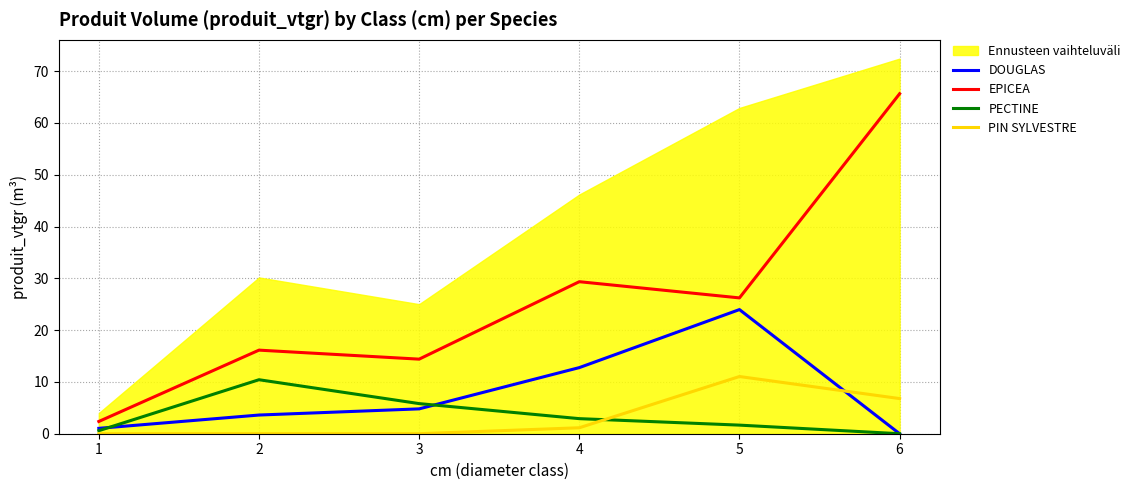

What is the difference between the highest and lowest values at 1?

2.4